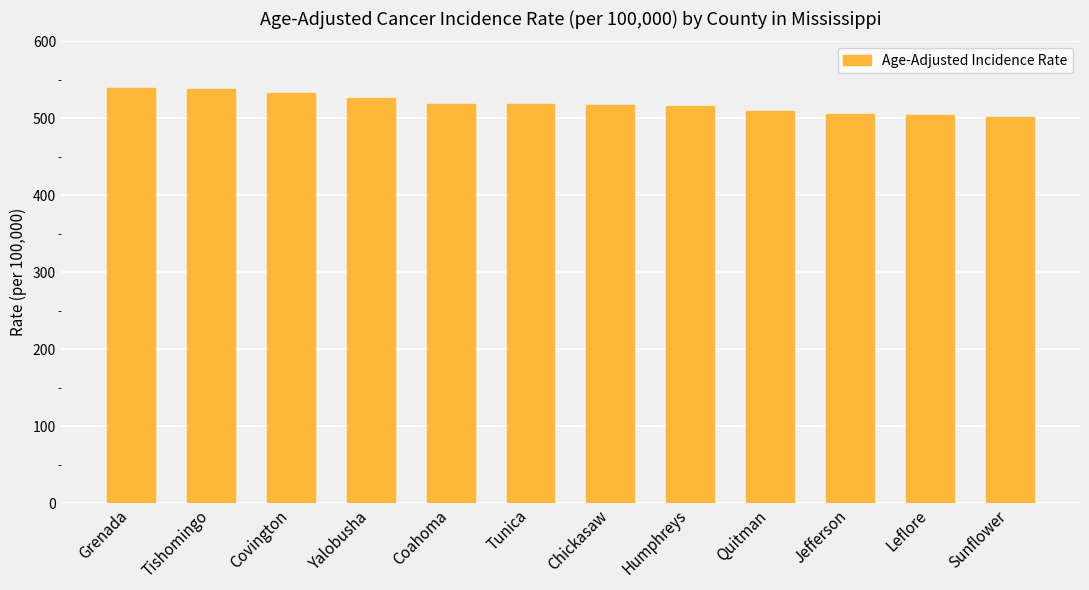

What is the label of the 11th bar from the left?

Leflore